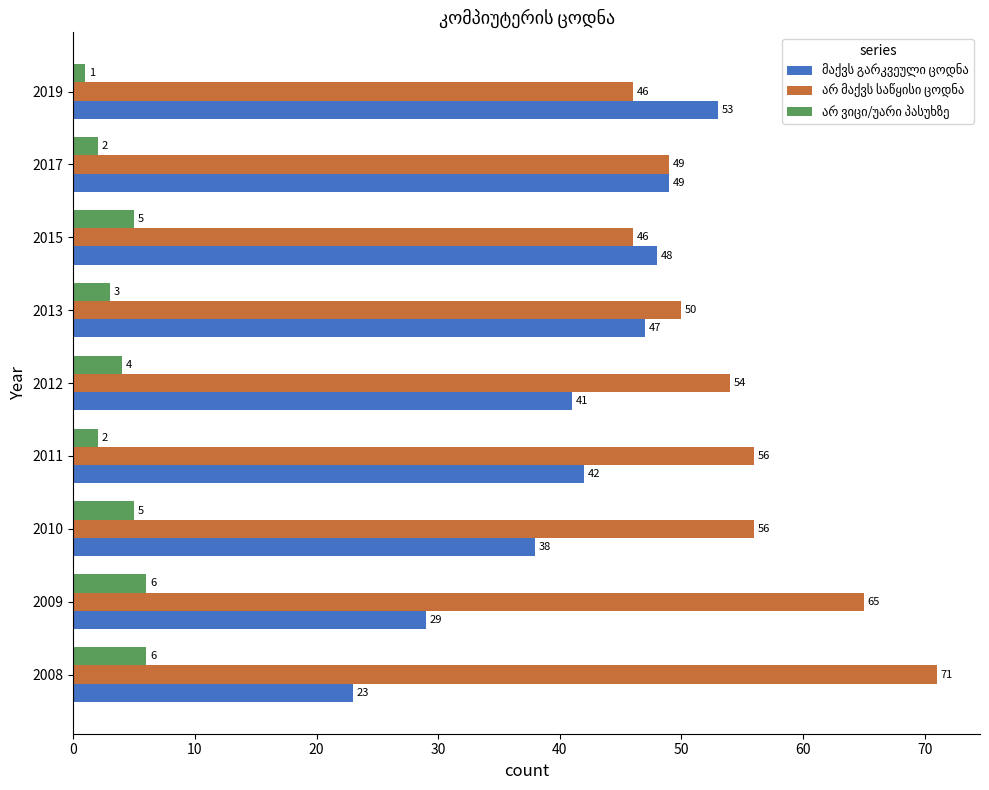

What is the spread (max minus min) of values at 2013?

47